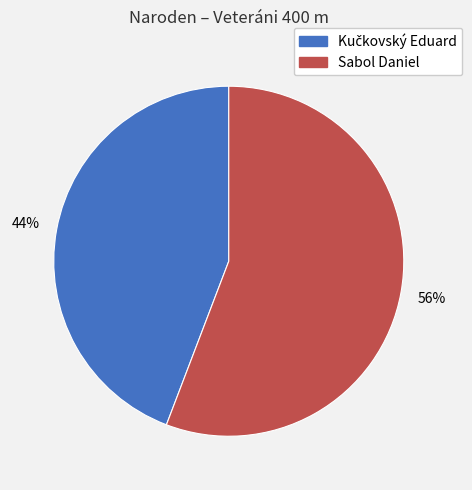

Is it true that Sabol Daniel is 63% of the pie?

False